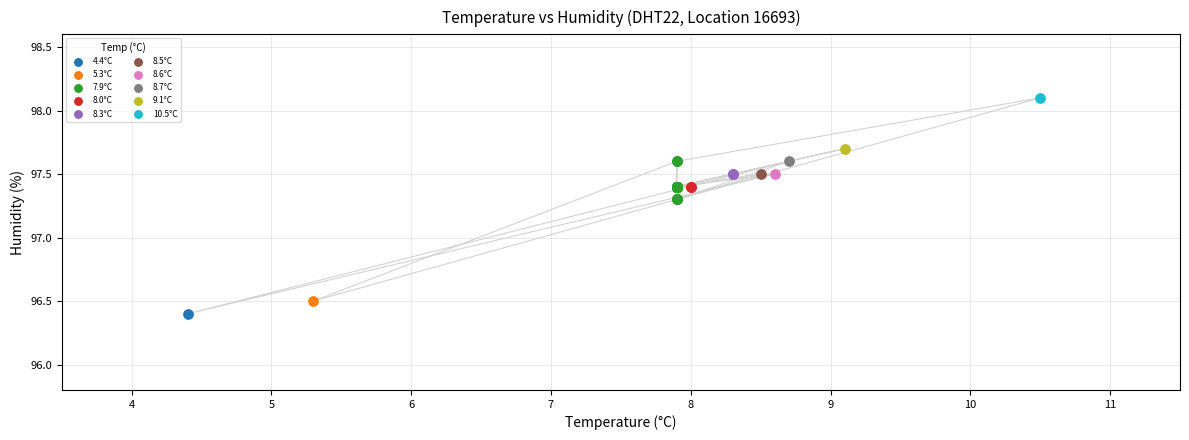

What are all the series names shown in the legend?

4.4°C, 5.3°C, 7.9°C, 8.0°C, 8.3°C, 8.5°C, 8.6°C, 8.7°C, 9.1°C, 10.5°C